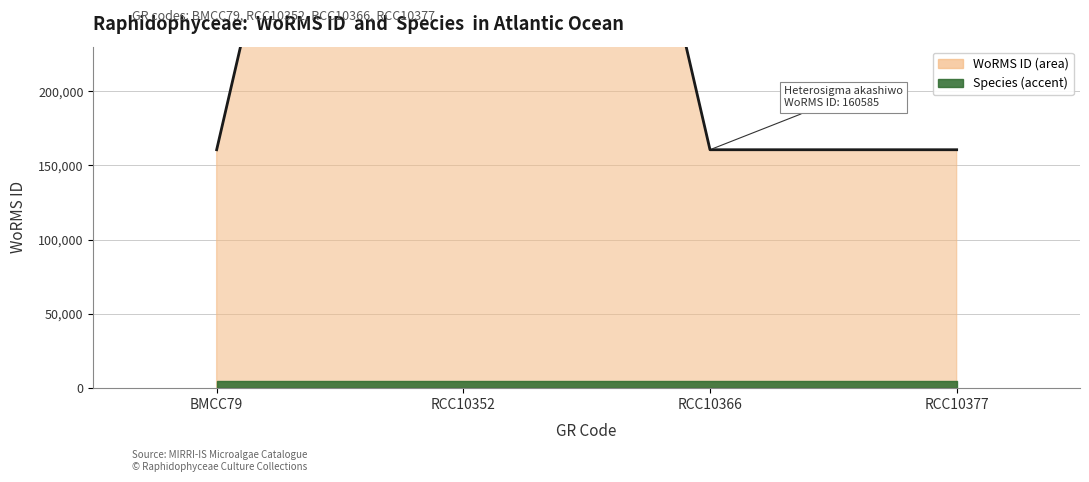

The chart shows a value of 1268671 at RCC10352. True or false?

False